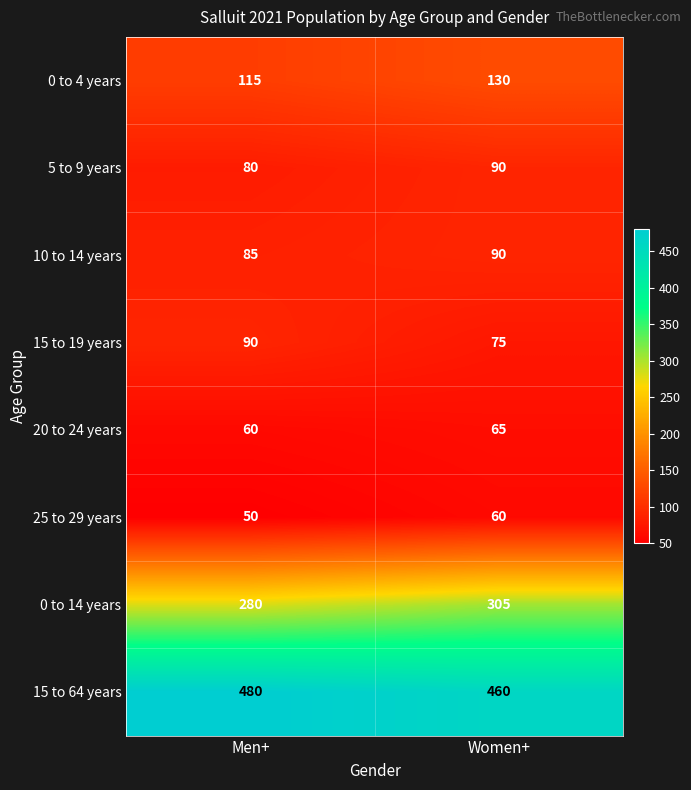

What is the difference between the highest and lowest values at Men+?

430